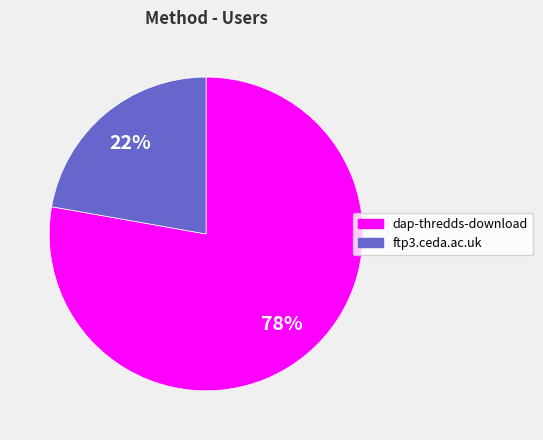

What is the majority slice?

dap-thredds-download